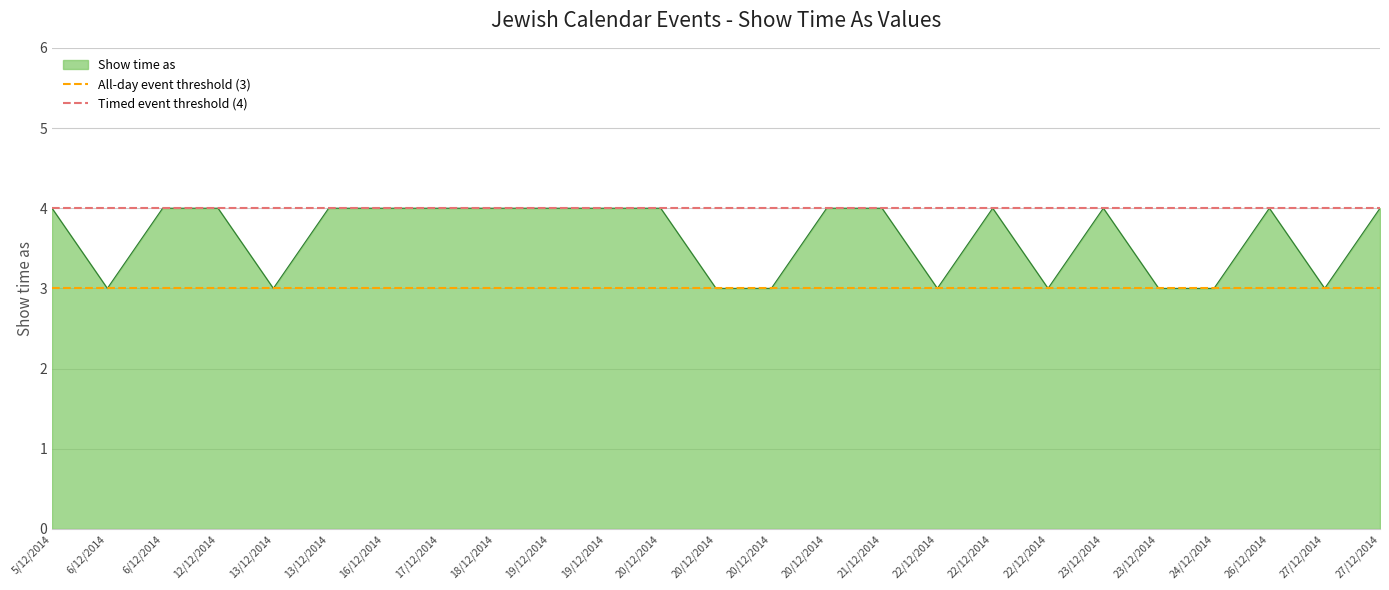

What is the difference between the highest and lowest values at 6/12/2014?

1